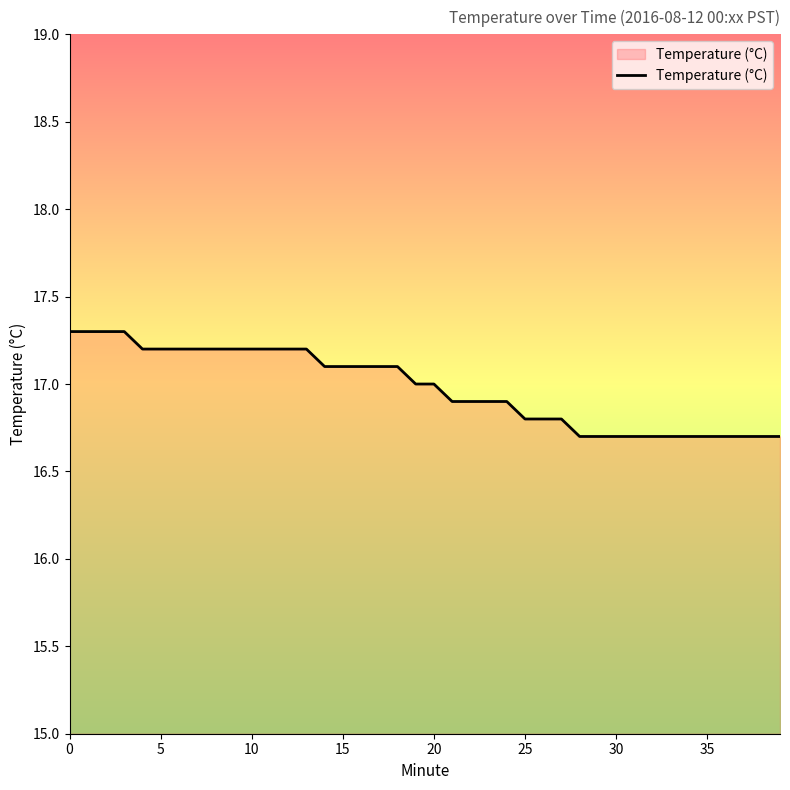

What is the maximum value shown in the chart?

17.3